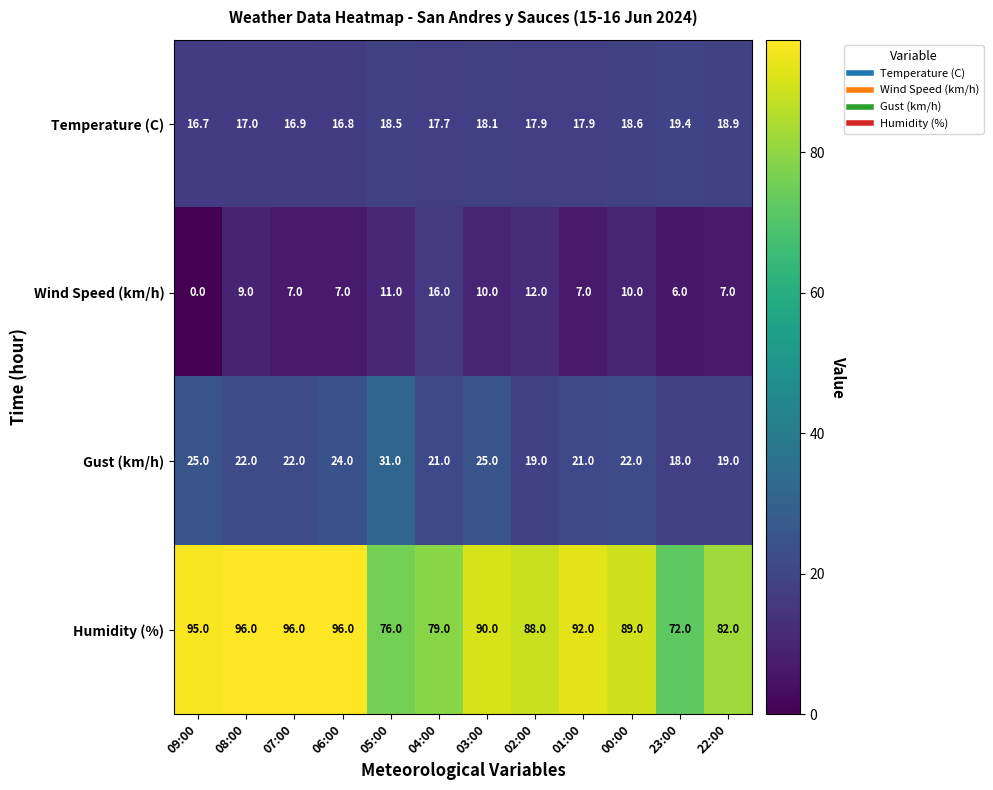

Is it true that Humidity (%) equals 144.9 at 09:00?

False